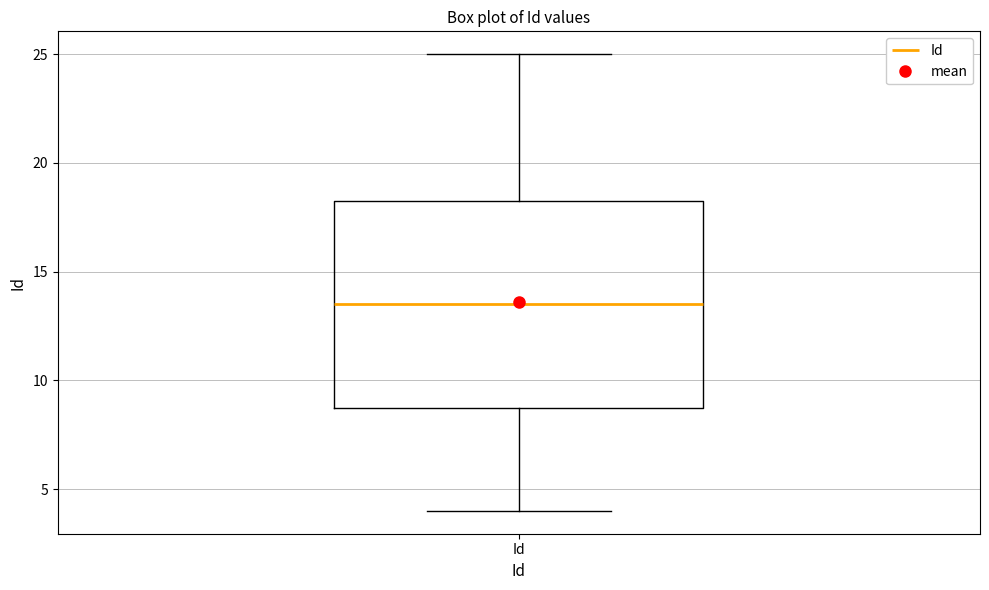

Transcribe this box plot: give where the median line is, the range the box spans, and where the two whiskers end, as read against the y-axis. The values are not printed on the chart, so give them approximately, as read against the axis.

median 13.5, box 9.0 to 18.5, whiskers 4.0 to 25.0